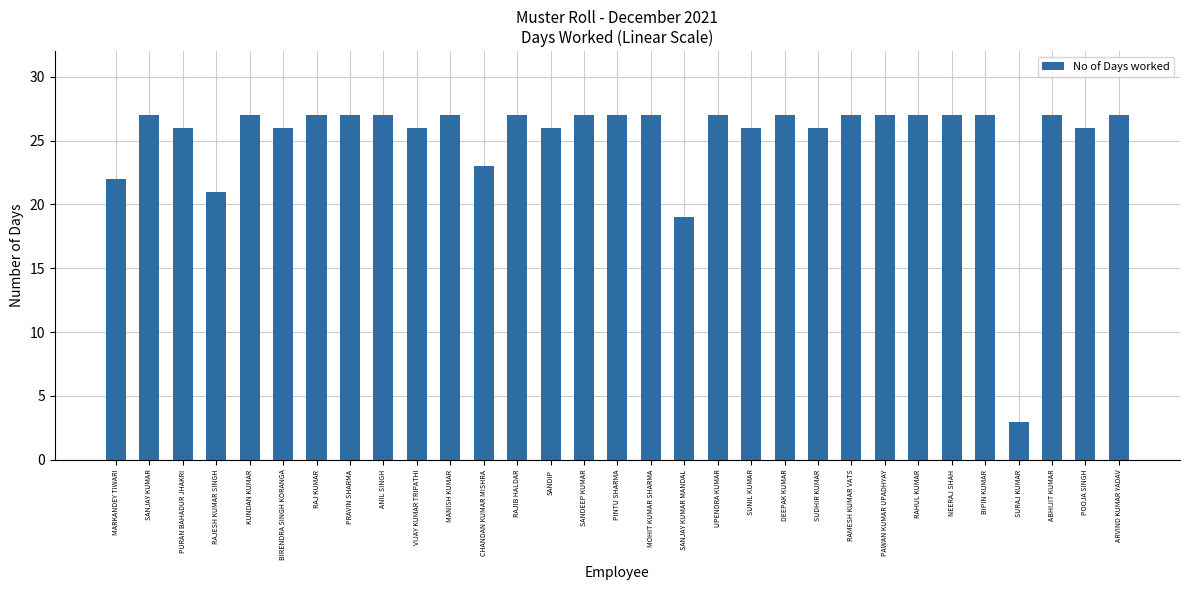

Reading left to right, list all the values displayed in this chart.

MARKANDEY TIWARI=22	SANJAY KUMAR=27	PURAN BAHADUR JHAKRI=26	RAJESH KUMAR SINGH=21	KUNDAN KUMAR=27	BIRENDRA SINGH KORANGA=26	RAJ KUMAR=27	PRAVIN SHARMA=27	ANIL SINGH=27	VIJAY KUMAR TRIPATHI=26	MANISH KUMAR=27	CHANDAN KUMAR MISHRA=23	RAJIB HALDAR=27	SANDIP=26	SANDEEP KUMAR=27	PINTU SHARMA=27	MOHIT KUMAR SHARMA=27	SANJAY KUMAR MANDAL=19	UPENDRA KUMAR=27	SUNIL KUMAR=26	DEEPAK KUMAR=27	SUDHIR KUMAR=26	RAMESH KUMAR VATS=27	PAWAN KUMAR UPADHYAY=27	RAHUL KUMAR=27	NEERAJ SHAH=27	BIPIN KUMAR=27	SURAJ KUMAR=3	ABHIJIT KUMAR=27	POOJA SINGH=26	ARVIND KUMAR YADAV=27